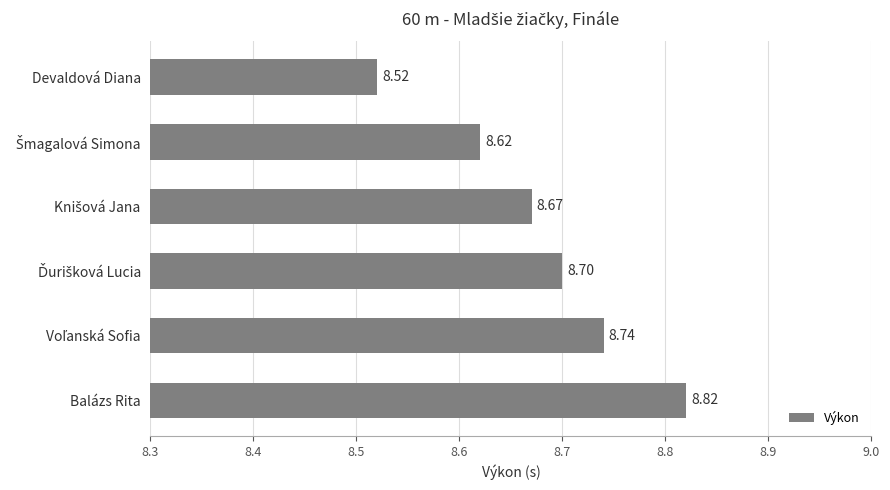

What is the label of the 1st bar from the bottom?

Balázs Rita